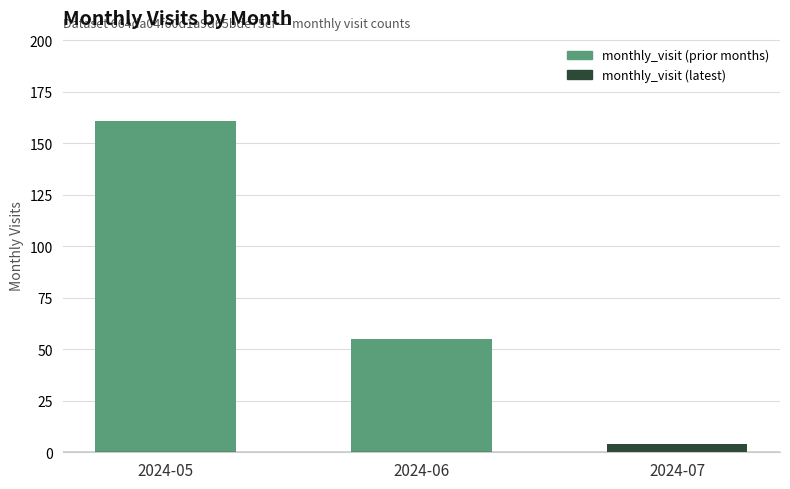

How many data points does each series have?

3